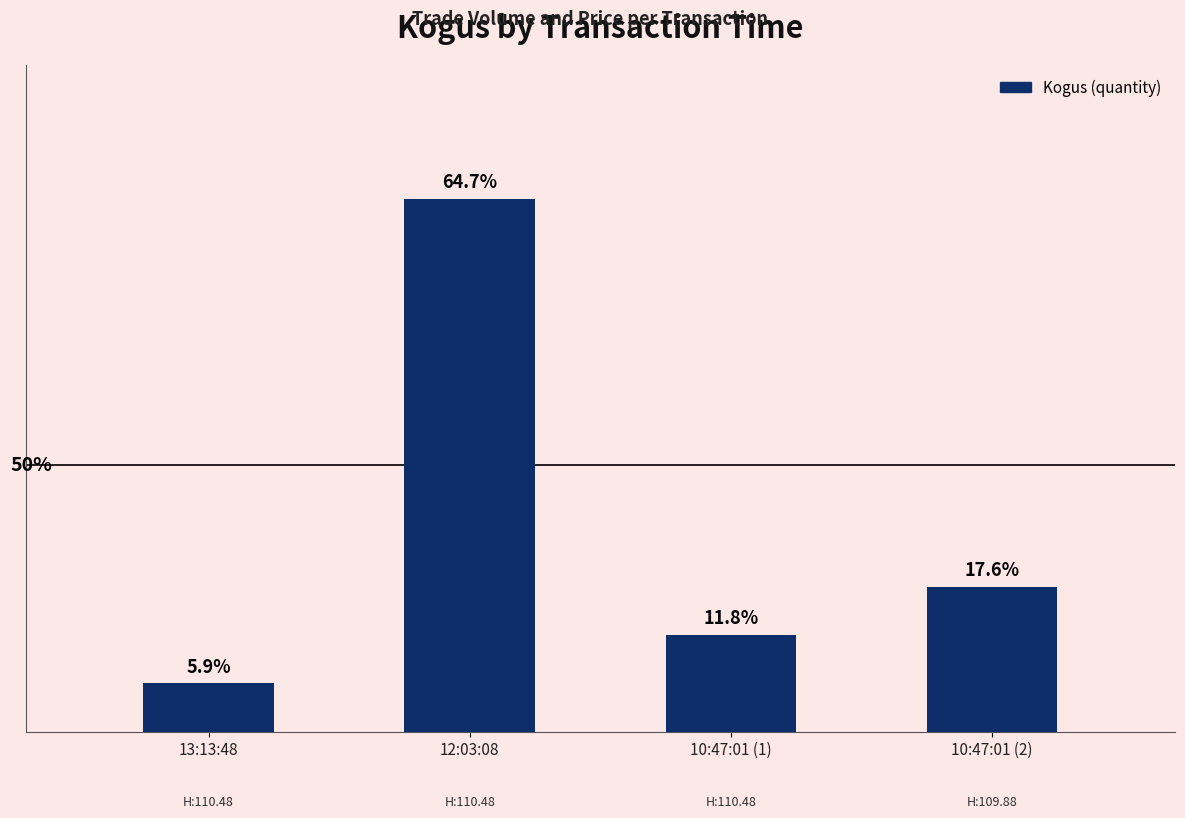

Rank the categories by value from highest to lowest.

12:03:08, 10:47:01 (2), 10:47:01 (1), 13:13:48